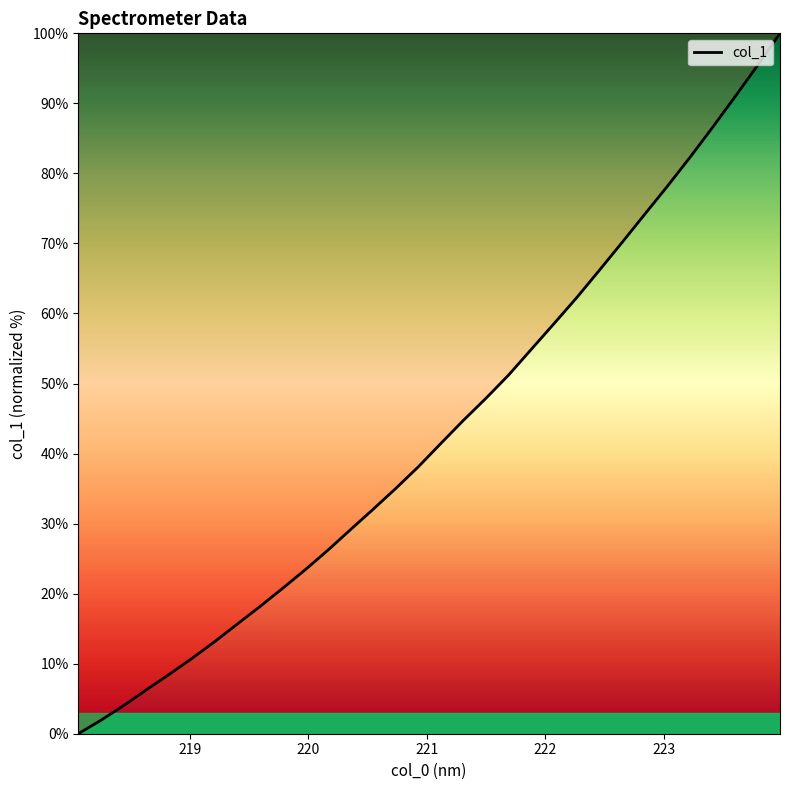

What is the difference between the maximum and minimum values?

100.0